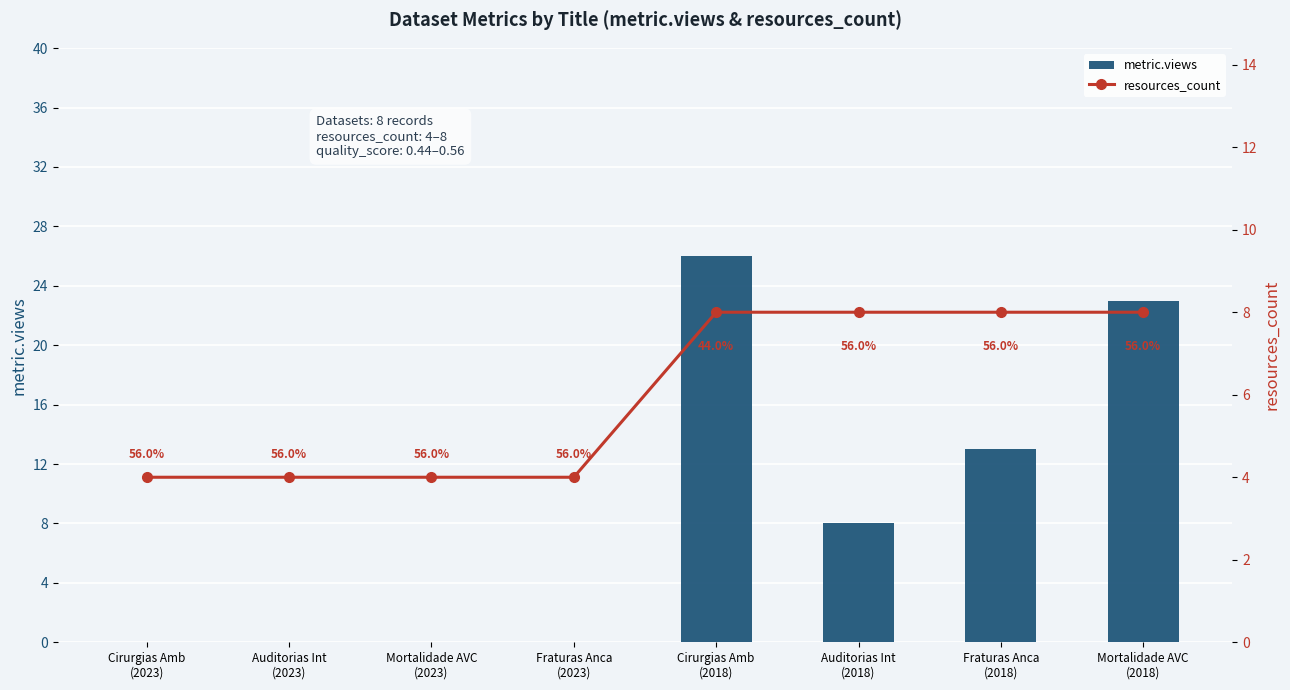

List the series in order of their overall mean, lowest first.

resources_count, metric.views